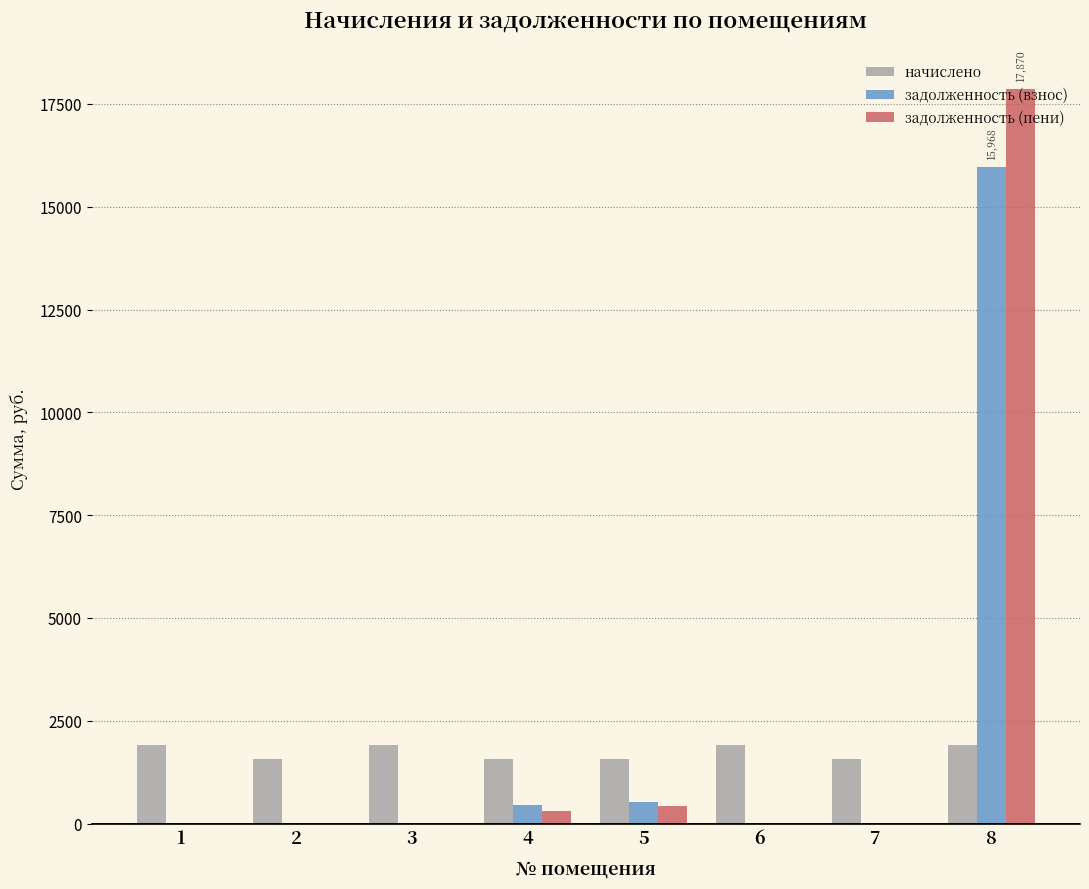

Is the value of начислено at 2 greater than the value of задолженность (взнос) at 2?

Yes